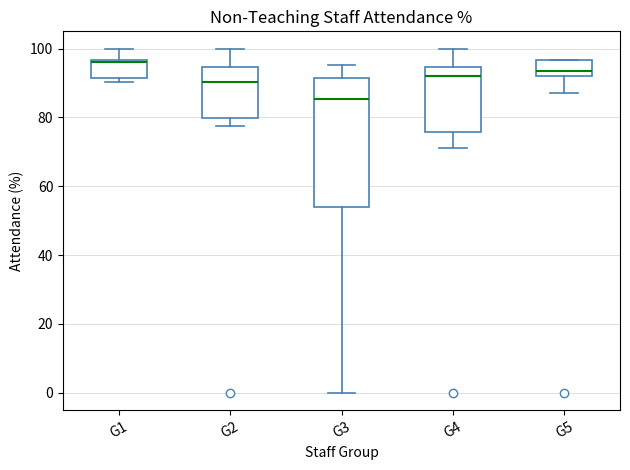

Reading left to right, transcribe this box plot: for each box, give where its median line is, the range the box spans, and where its two whiskers end, as read against the y-axis. The values are not printed on the chart, so give them approximately, as read against the axis.

G1: median 96 (just below the box's upper edge), box 92 to 96, whiskers 90 to 100
G2: median 90, box 80 to 94, whiskers 78 to 100
G3: median 86, box 54 to 92, whiskers 0 to 96
G4: median 92, box 76 to 94, whiskers 70 to 100
G5: median 94, box 92 to 96, whiskers 88 to 96